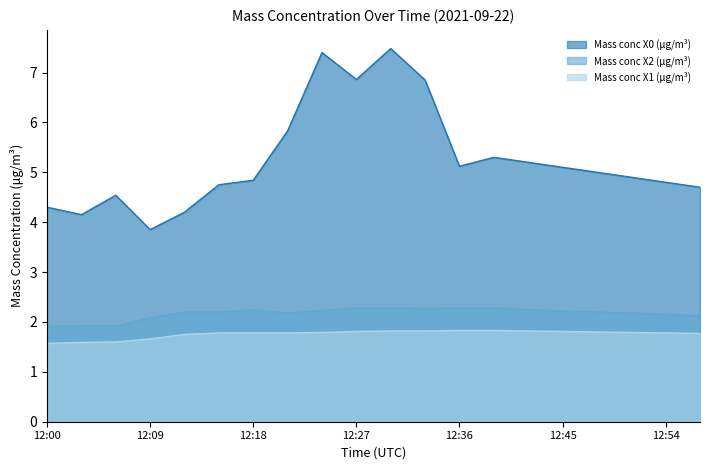

Which series changed the most between 12:18 and 12:54?

Mass conc X2 (μg/m³)